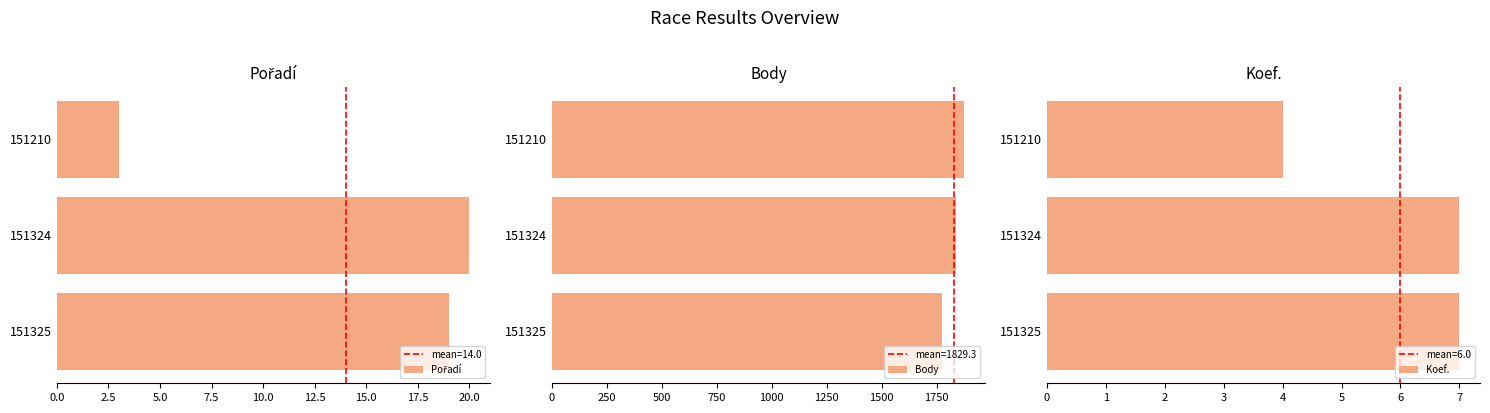

Reading left to right, list all the values displayed in this chart.

Pořadí: 3	20	19
Body: 1876	1837	1775
Koef.: 4	7	7